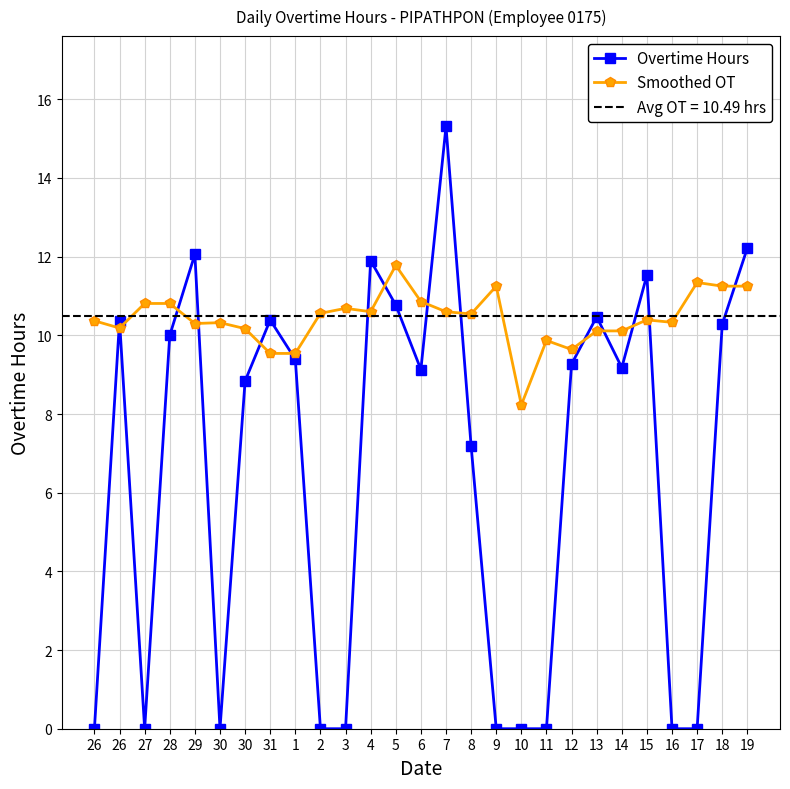

At which category is the sum across all series the highest?

7